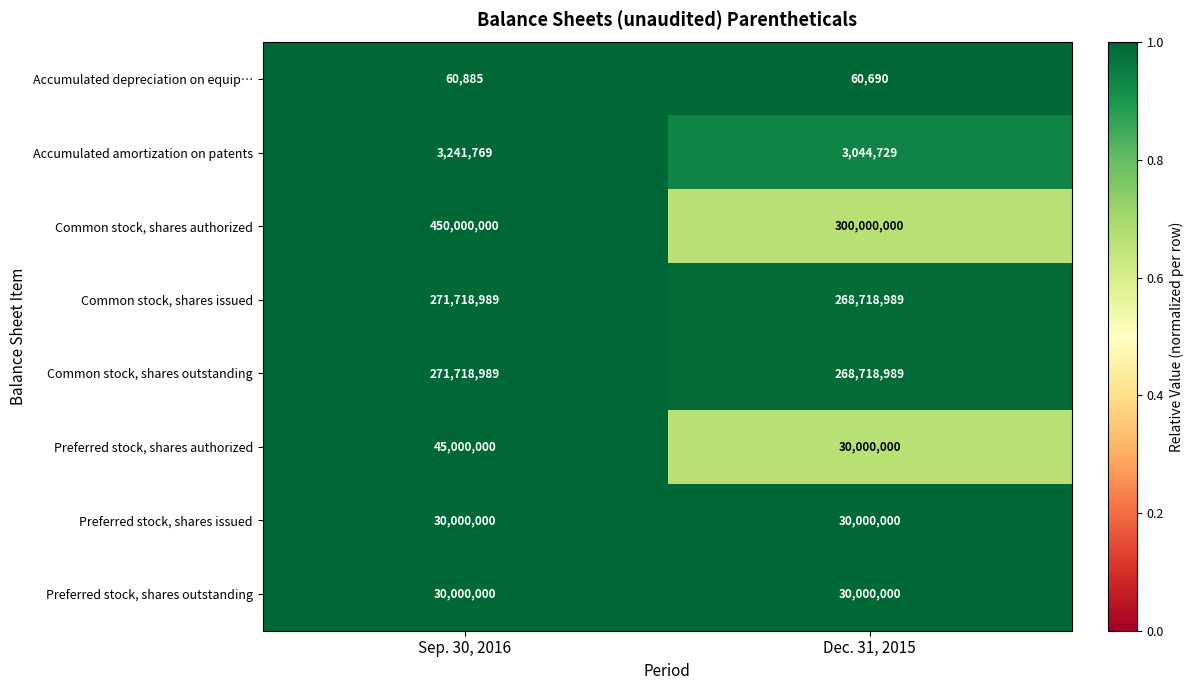

Reading left to right, what are all the values shown in this chart?

Accumulated depreciation on equip…: Sep. 30, 2016=60885	Dec. 31, 2015=60690
Accumulated amortization on patents: Sep. 30, 2016=3241769	Dec. 31, 2015=3044729
Common stock, shares authorized: Sep. 30, 2016=450000000	Dec. 31, 2015=300000000
Common stock, shares issued: Sep. 30, 2016=271718989	Dec. 31, 2015=268718989
Common stock, shares outstanding: Sep. 30, 2016=271718989	Dec. 31, 2015=268718989
Preferred stock, shares authorized: Sep. 30, 2016=45000000	Dec. 31, 2015=30000000
Preferred stock, shares issued: Sep. 30, 2016=30000000	Dec. 31, 2015=30000000
Preferred stock, shares outstanding: Sep. 30, 2016=30000000	Dec. 31, 2015=30000000